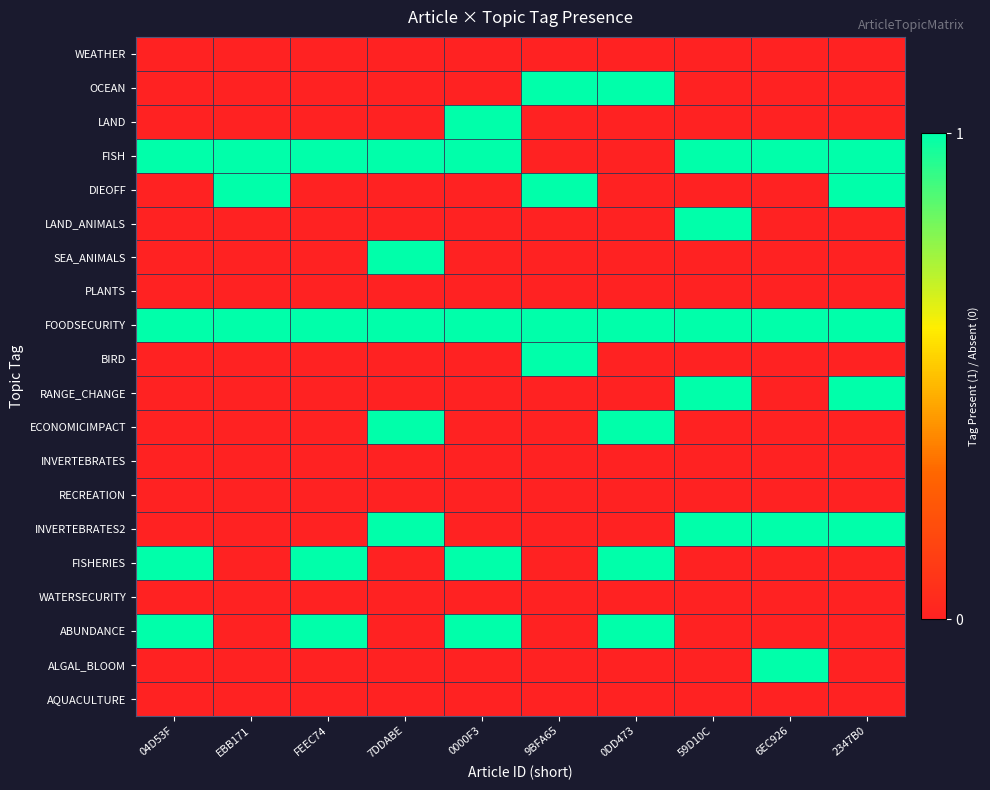

At 6EC926, list the series in order from smallest to largest.

WEATHER, OCEAN, LAND, DIEOFF, LAND_ANIMALS, SEA_ANIMALS, PLANTS, BIRD, RANGE_CHANGE, ECONOMICIMPACT, INVERTEBRATES, RECREATION, FISHERIES, WATERSECURITY, ABUNDANCE, AQUACULTURE, FISH, FOODSECURITY, INVERTEBRATES2, ALGAL_BLOOM